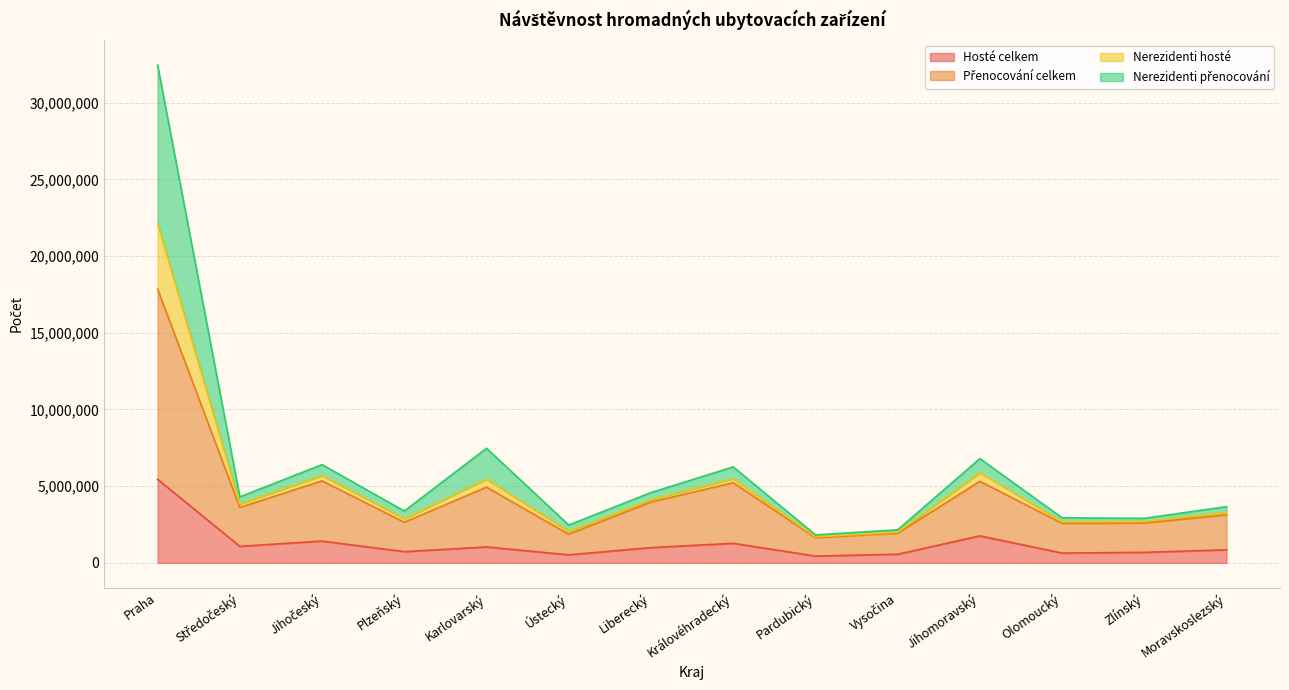

How many interior local peaks does the Přenocování celkem series have?

4